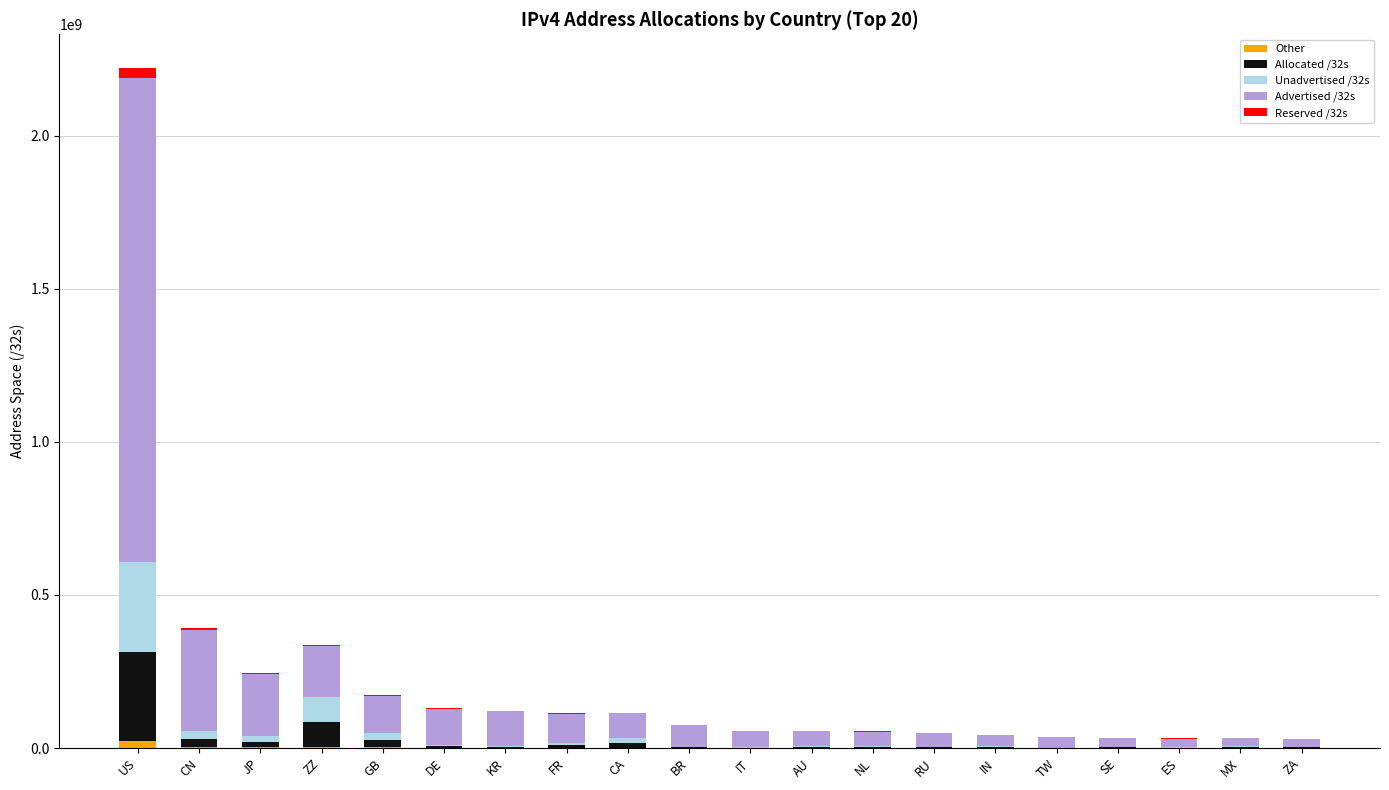

At which category is the sum across all series the highest?

US